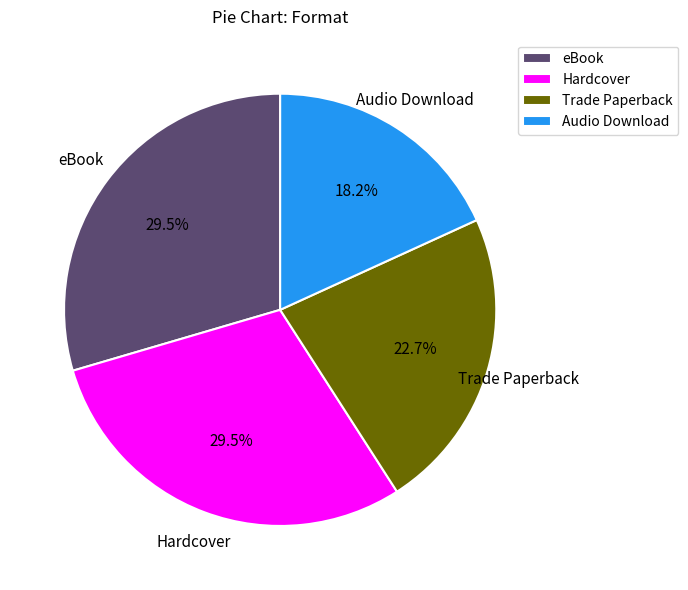

Which has a higher value, Trade Paperback or eBook?

eBook